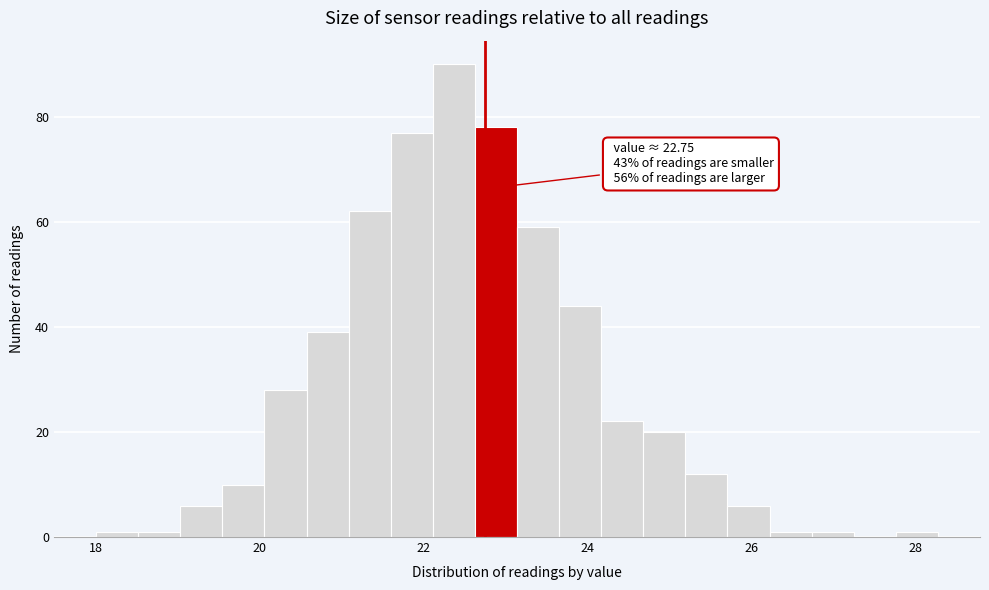

Around what value on the x-axis is the tallest bar? Give the approximate position of its centre, as read against the axis.

22.4